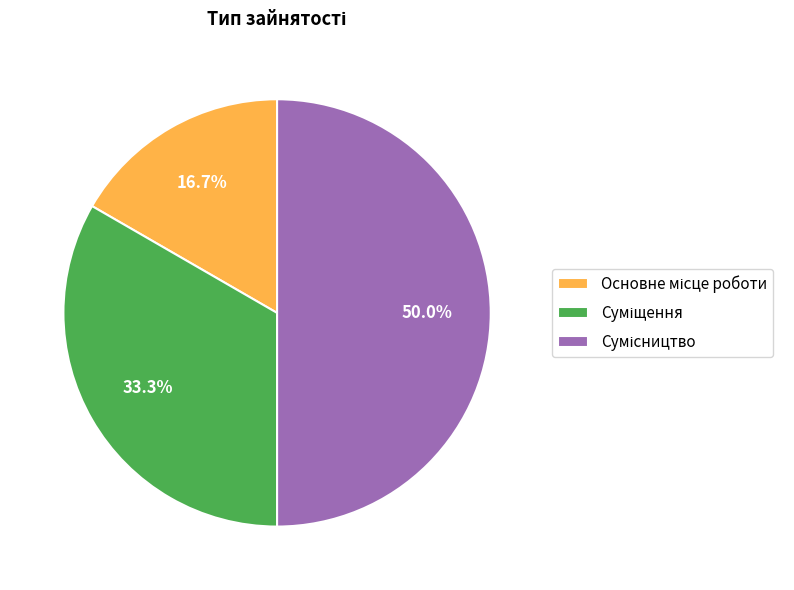

To the nearest percent, what is the average slice percentage?

33%